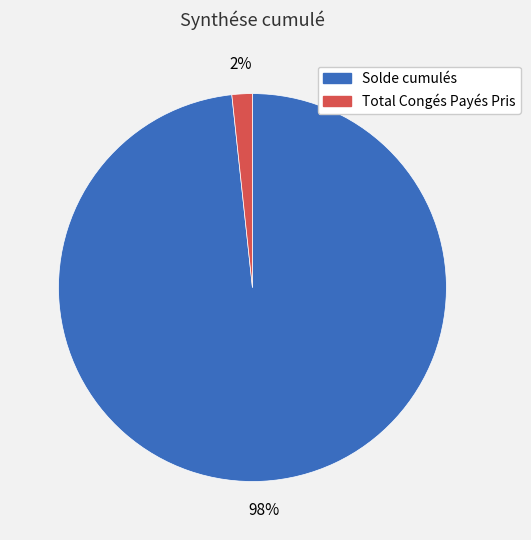

Rank the categories by value from highest to lowest.

Solde cumulés, Total Congés Payés Pris